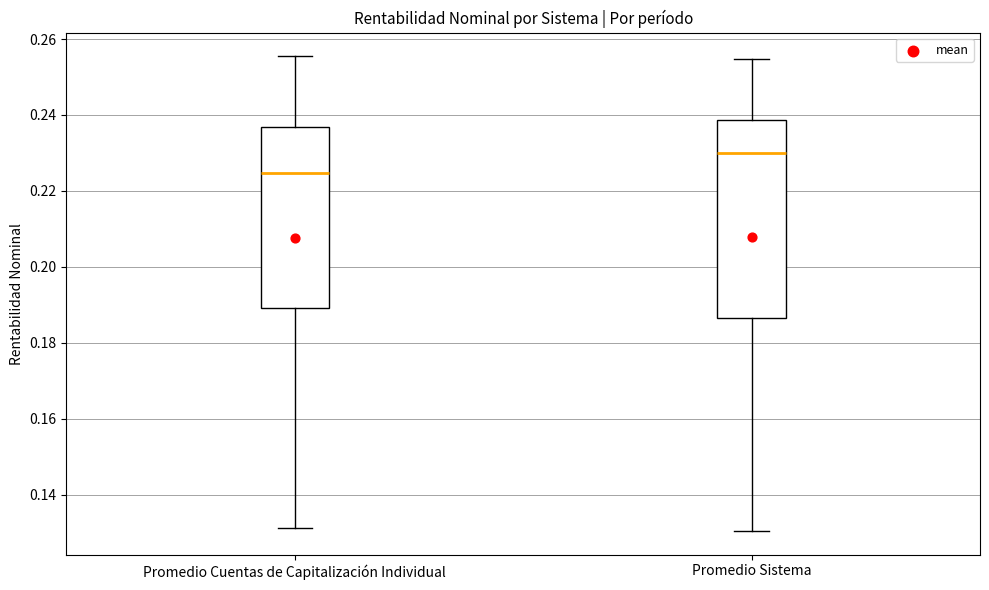

Reading left to right, read every box against the y-axis: the position of its median line, the range the box covers, and the ends of its whiskers. The values are not printed on the chart, so give them approximately, as read against the axis.

Promedio Cuentas de Capitalización Individual: median 0.224, box 0.190 to 0.236, whiskers 0.132 to 0.256
Promedio Sistema: median 0.230, box 0.186 to 0.238, whiskers 0.130 to 0.254